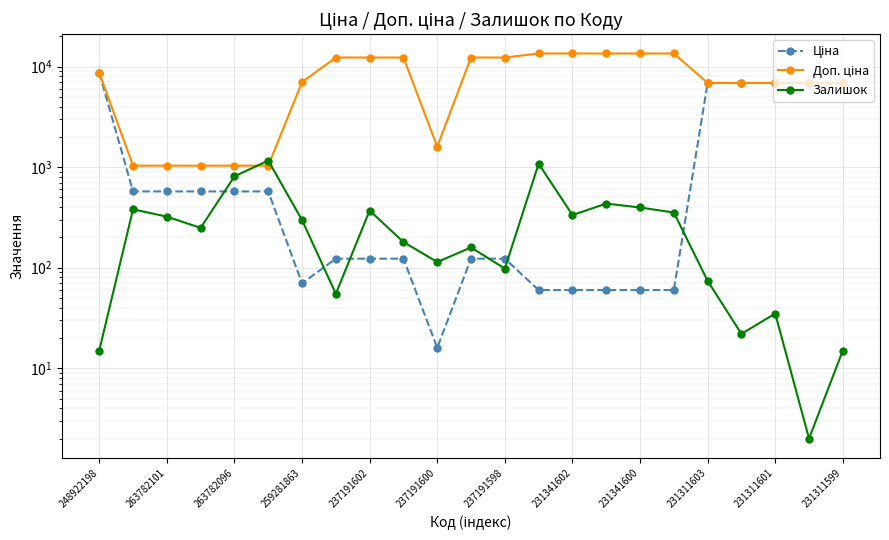

Rank the categories by Доп. ціна value from highest to lowest.

13, 14, 15, 16, 17, 231341602, 231341600, 231311603, 231311599, 12, 248922198, 237191598, 18, 19, 20, 21, 22, 231311601, 263782101, 263782096, 259281863, 237191602, 237191600